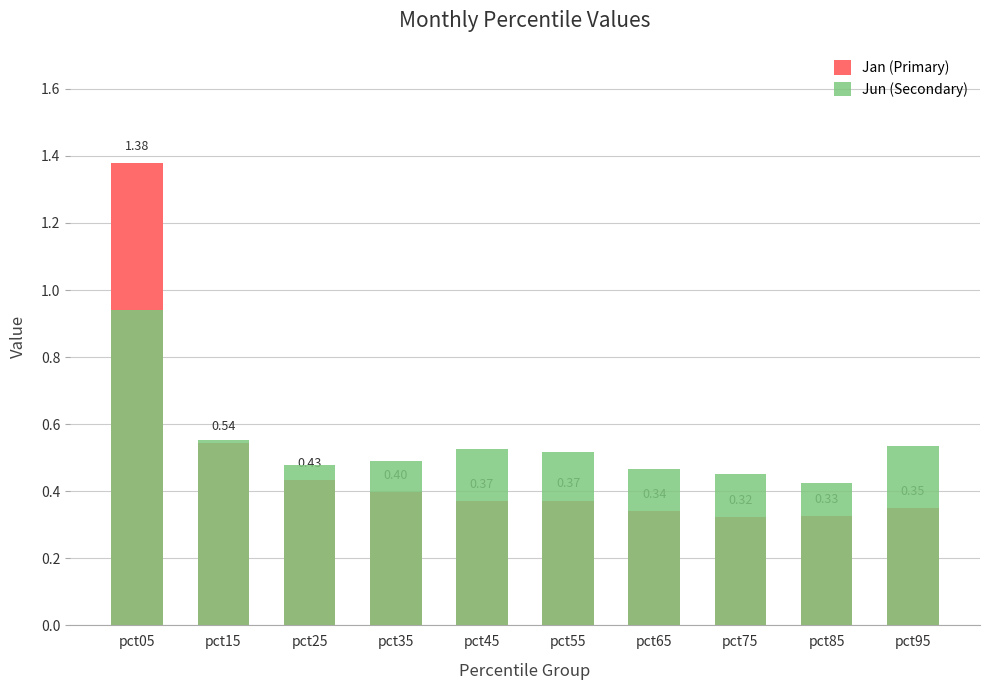

At how many categories does at least one series exceed 0?

10